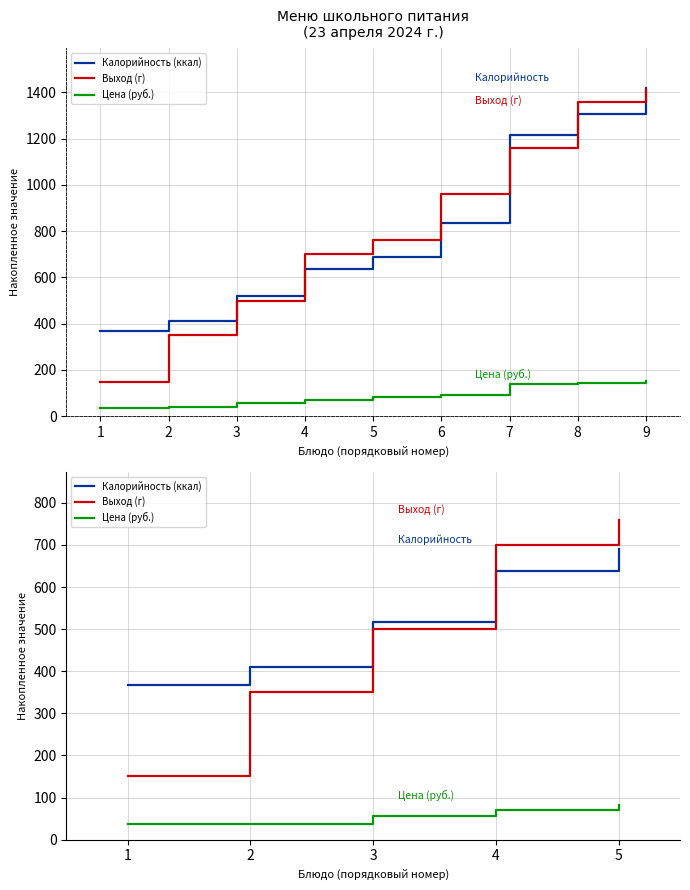

Is it true that Выход (г) equals 880.5 at 3?

False